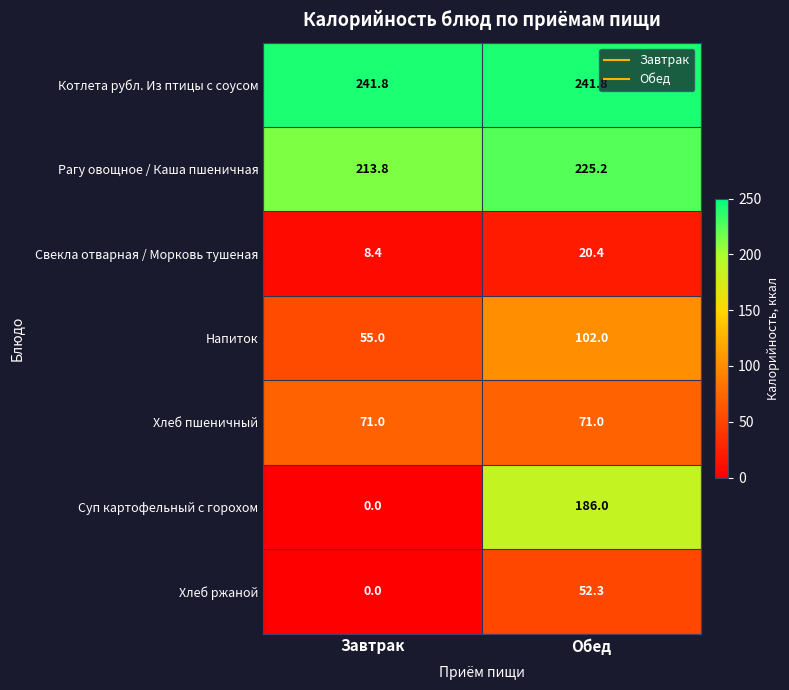

At which category does the chart reach its minimum across all series?

Завтрак